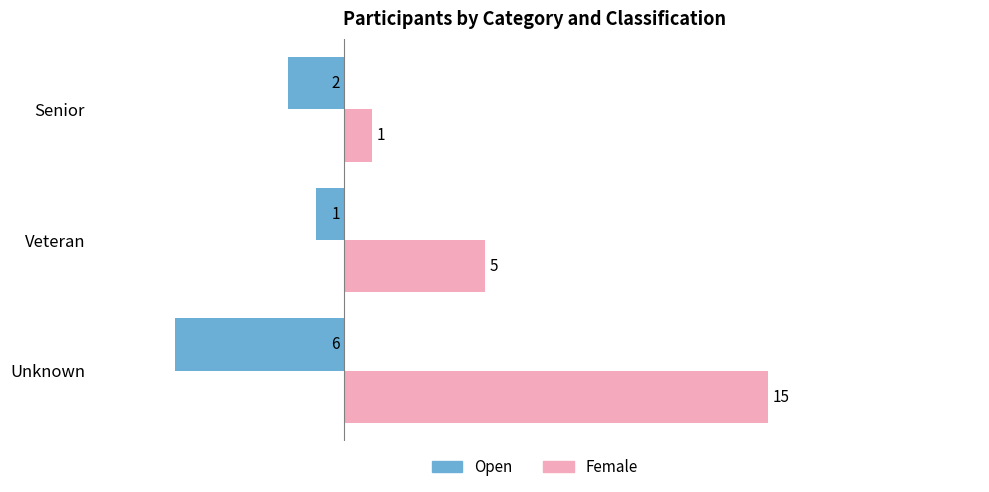

How many data points in Open are less than -2?

1